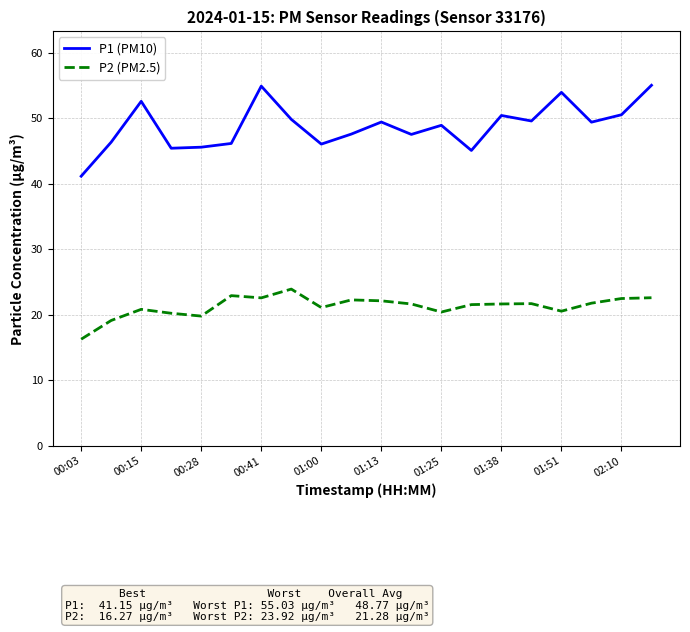

Which series has the widest spread of values?

P1 (PM10)